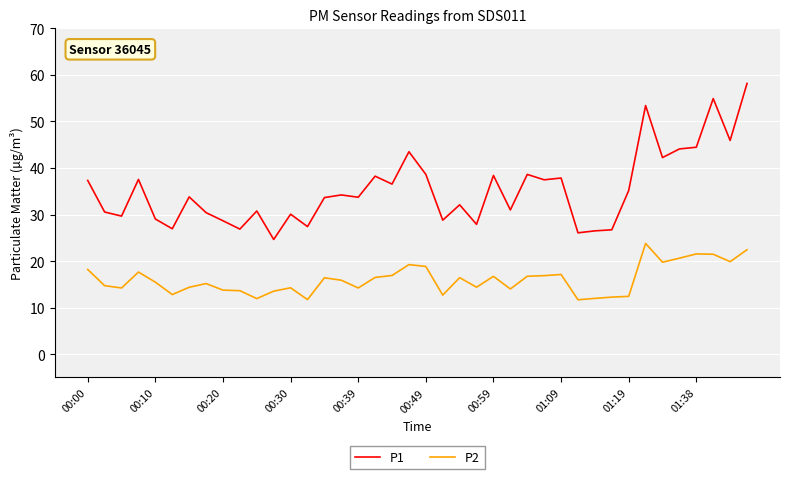

Does the chart display data point markers on the line(s)?

No